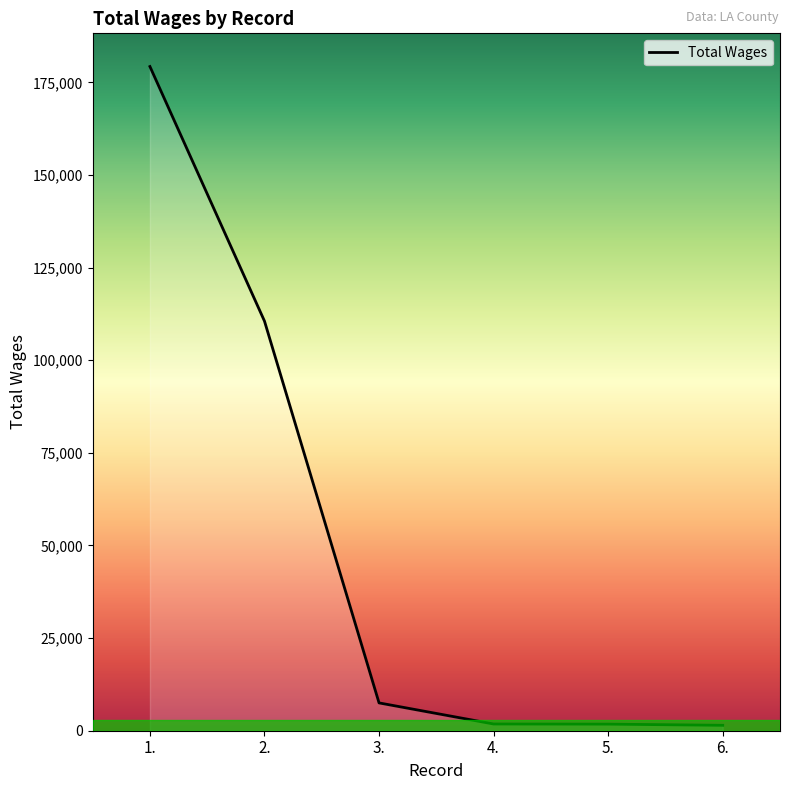

The chart shows a value of 2059 at 6.. True or false?

False